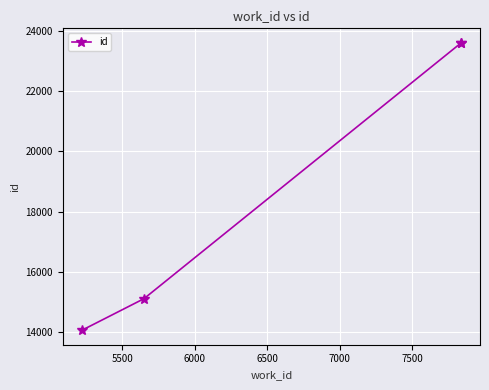

How many data points are above 23609?

1